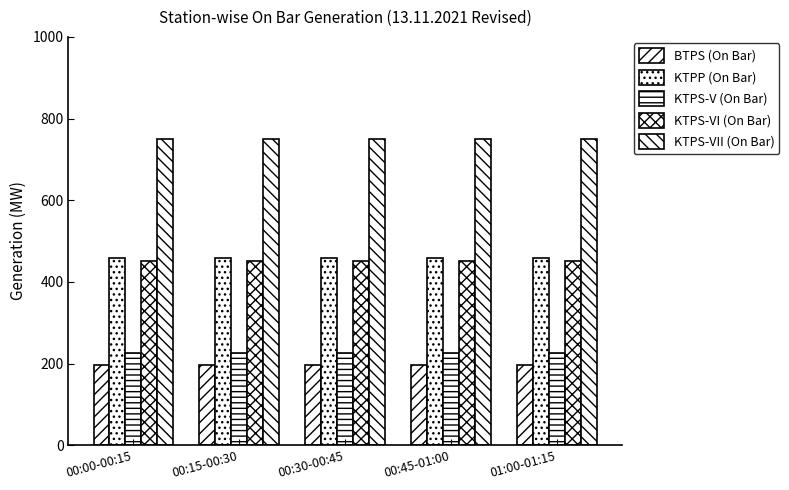

How many bars are there in each group?

5